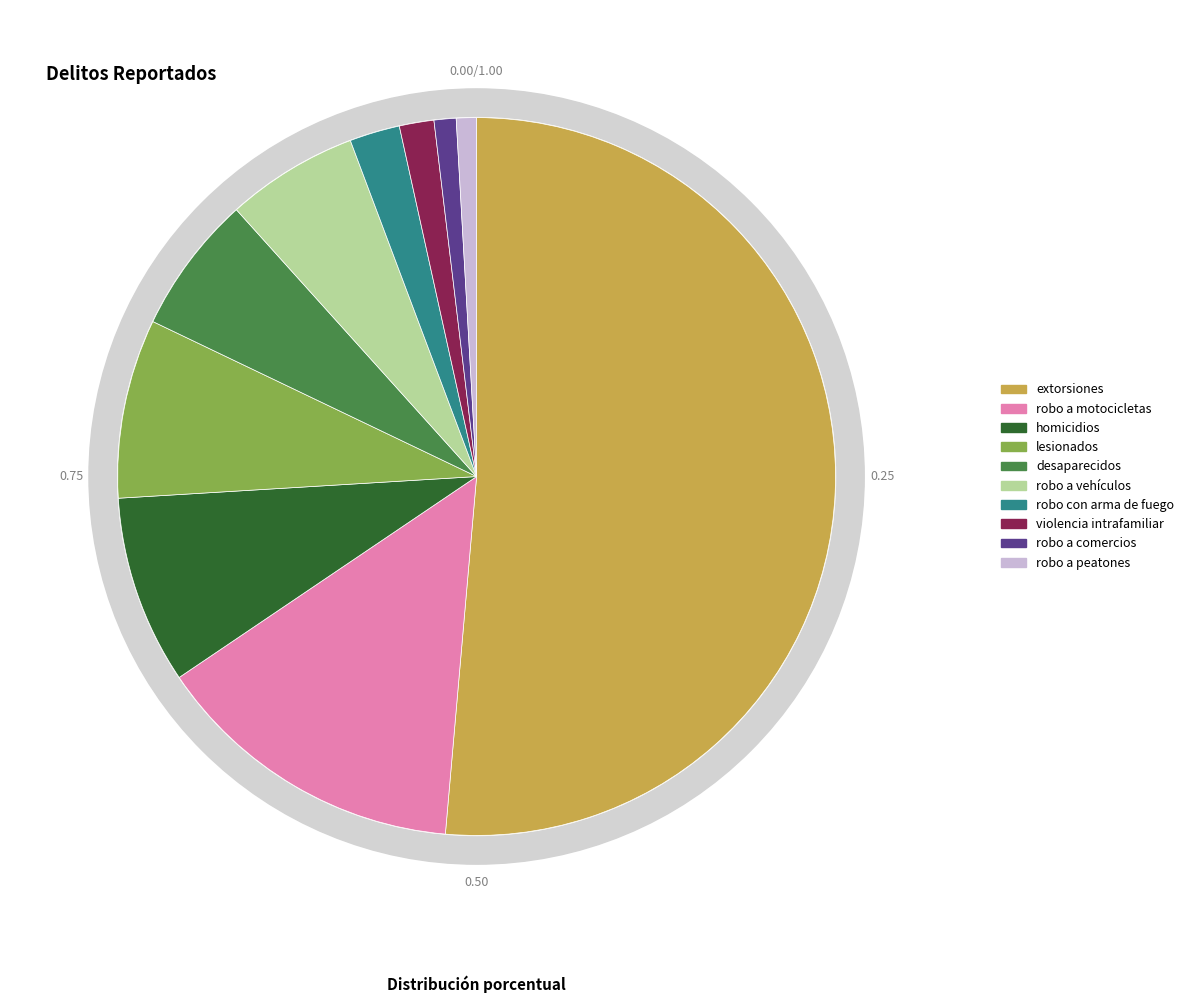

Which slice represents more than half of the pie?

extorsiones